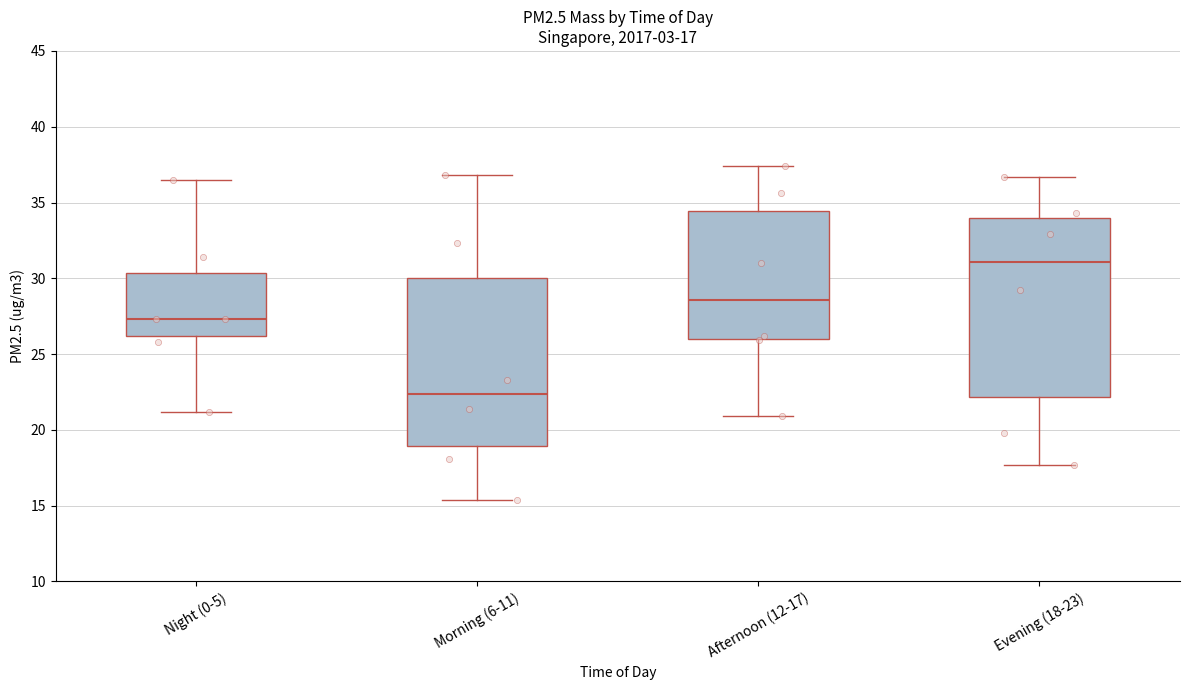

Which box's median line is the lowest?

Morning (6-11)